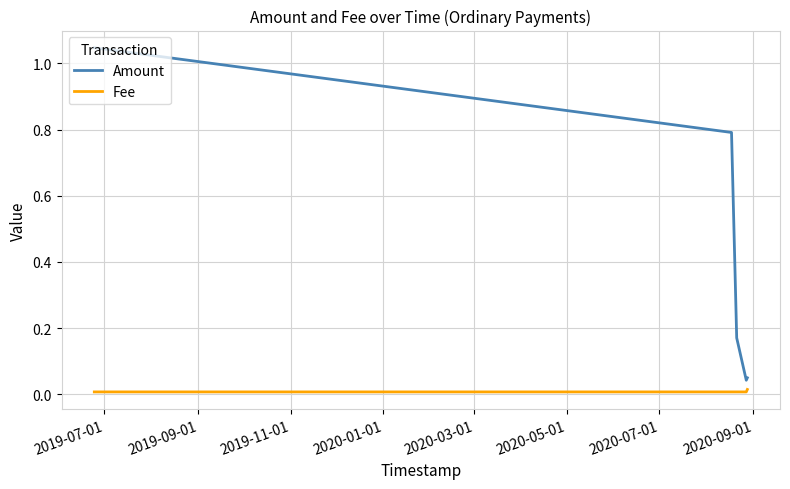

Which series has the largest total across all categories?

Amount